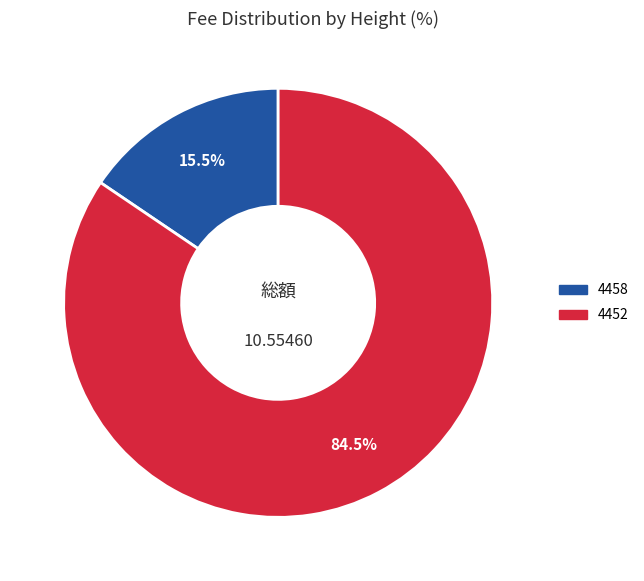

Which slice is the smallest?

4458